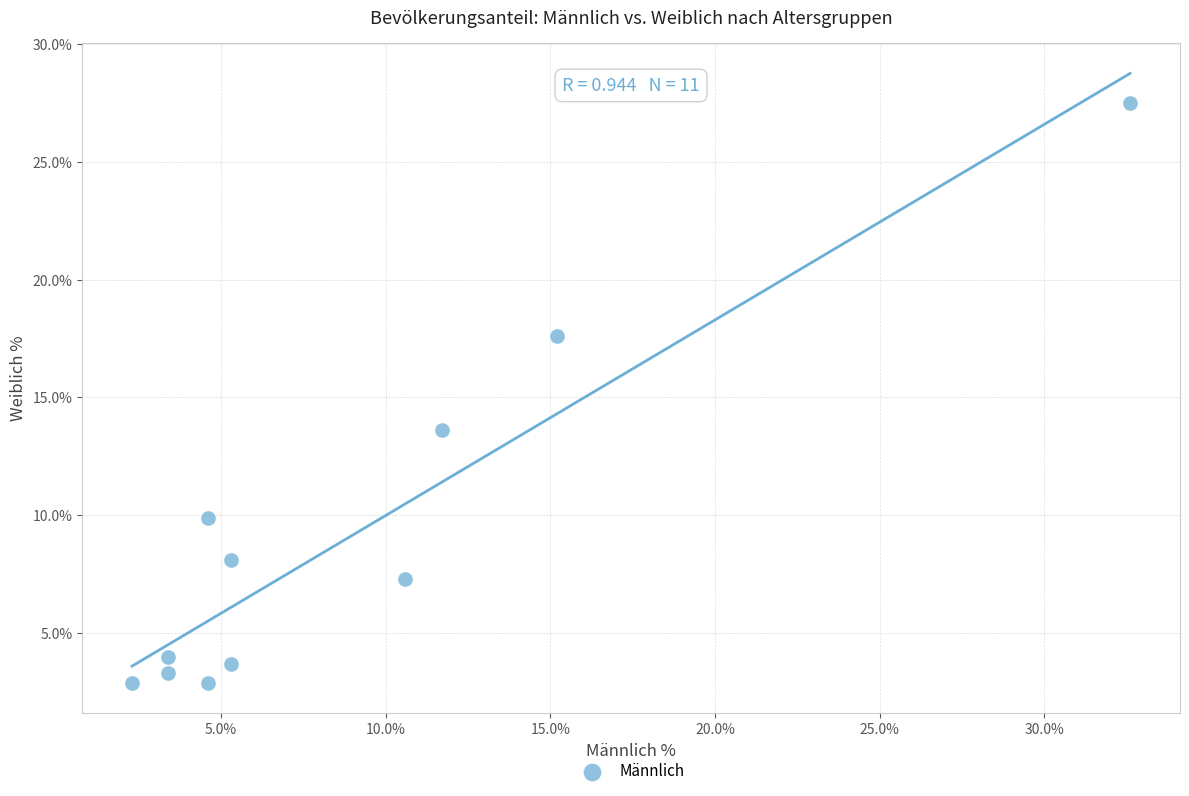

What Y value in the scatter plot is closest to 15?

13.6